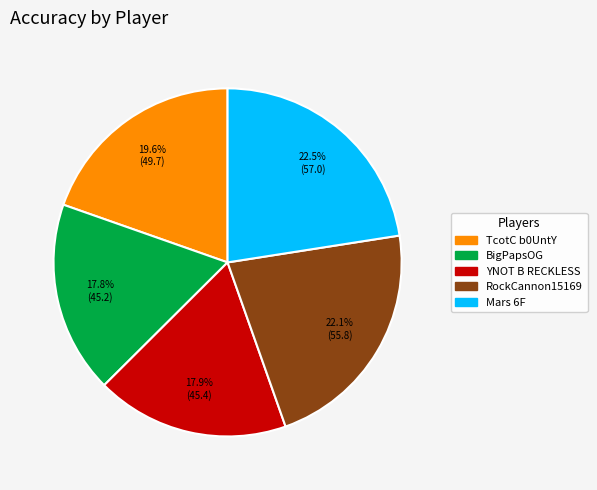

Approximately how many times larger is the value at Mars 6F compared to RockCannon15169?

1.0